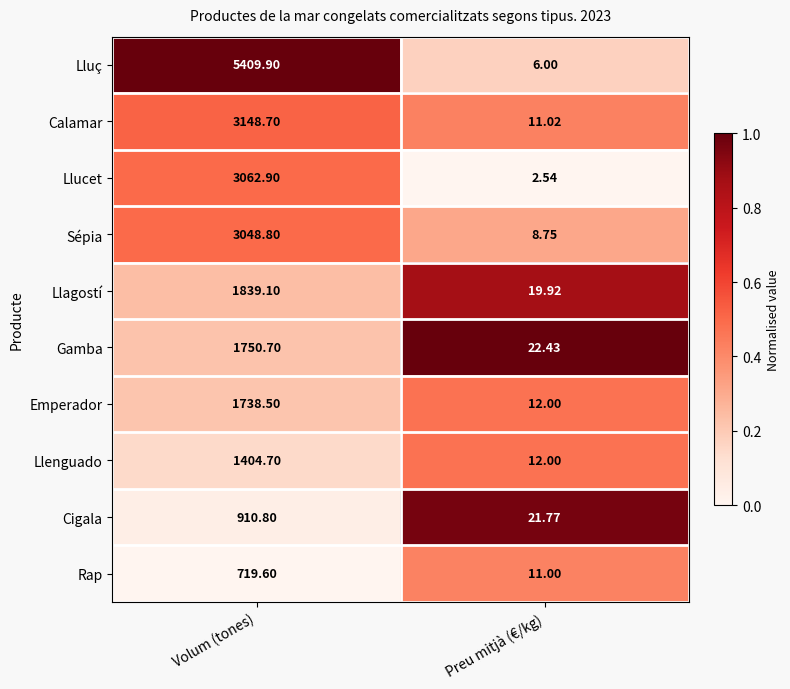

What is the total value across all series at Preu mitjà (€/kg)?

127.4